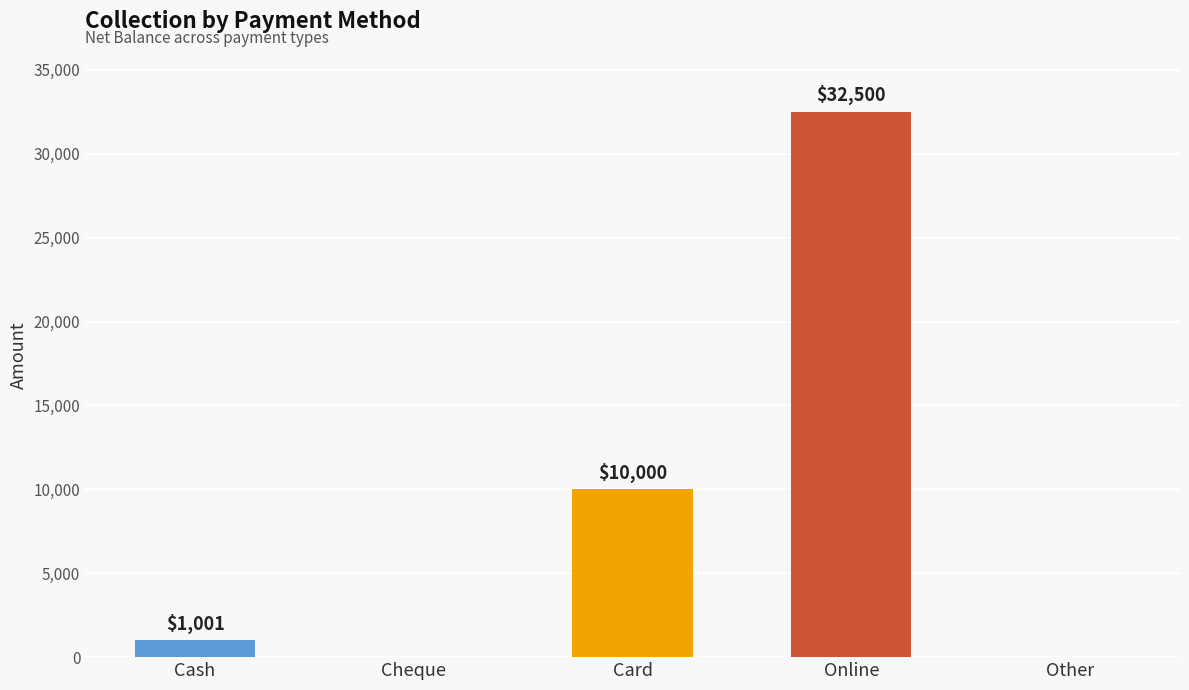

Which category has the highest value across all series?

Online